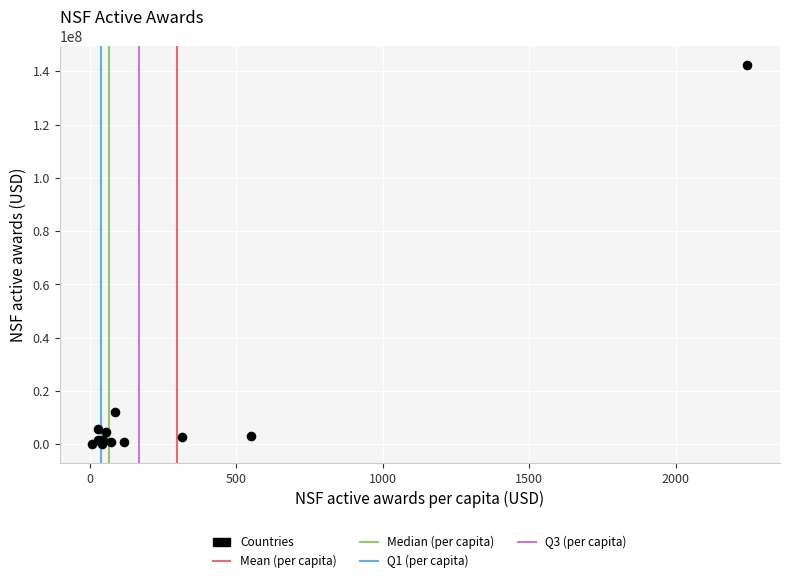

What Y value in the scatter plot is closest to 71208479?

12151399